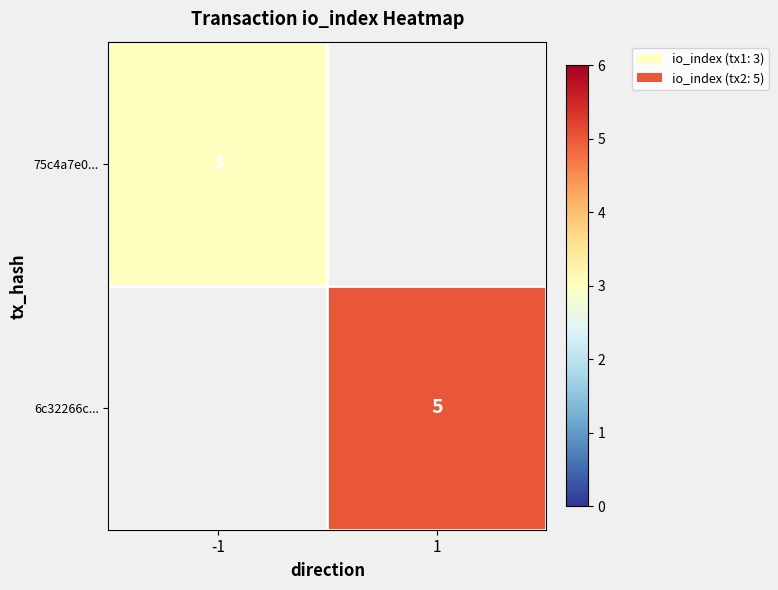

What is the maximum value shown in the chart?

5.0